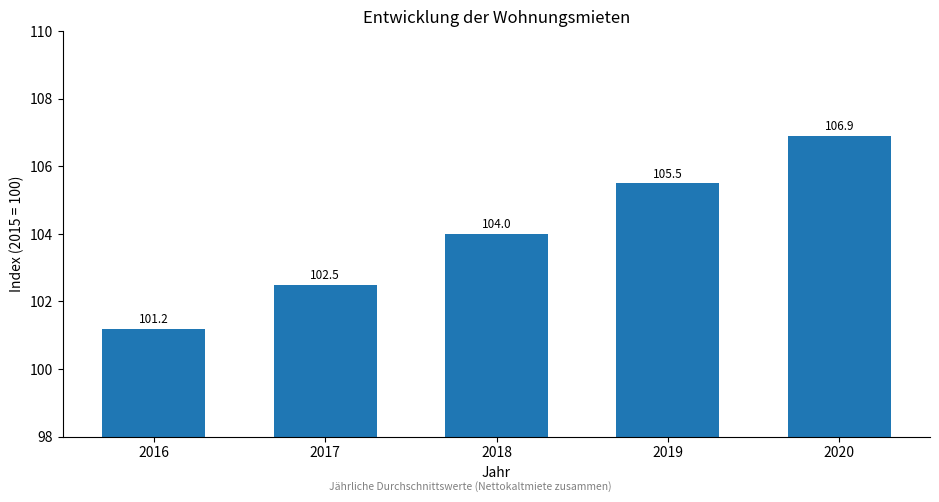

True or false: the data shows 106.9 at 2020.

True